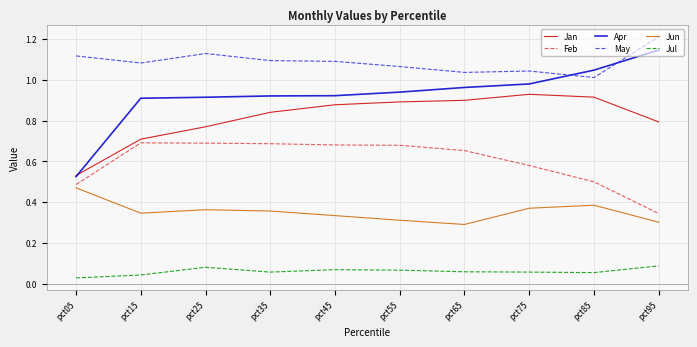

At which category does the chart reach its peak across all series?

pct95